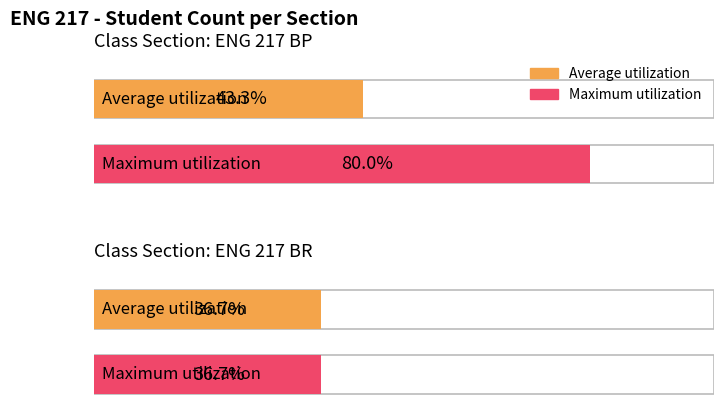

Is it true that Maximum utilization equals 24 at ENG 217 BP?

True